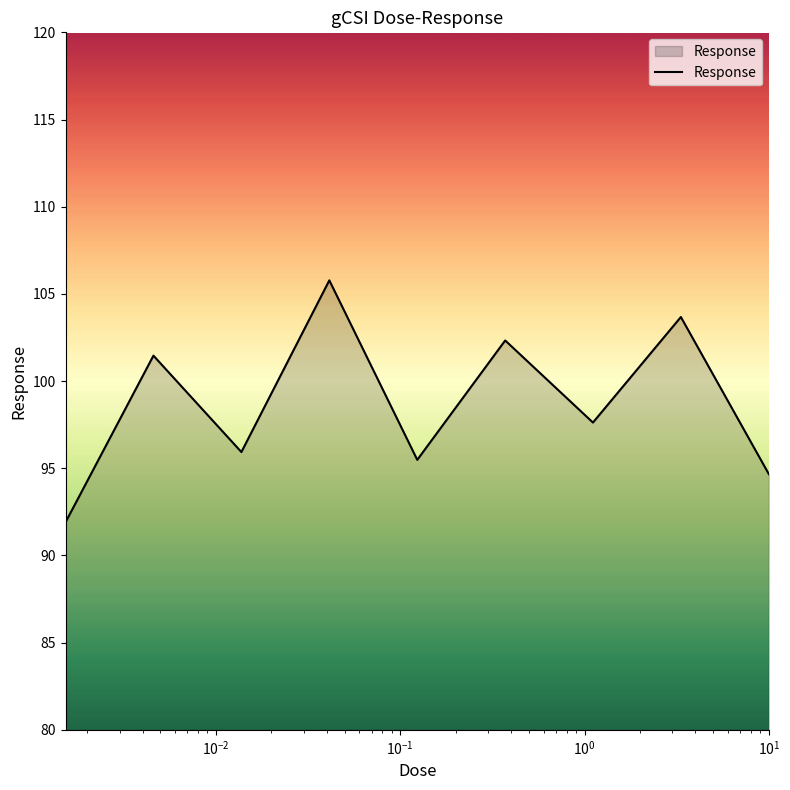

How many values exceed 97?

5